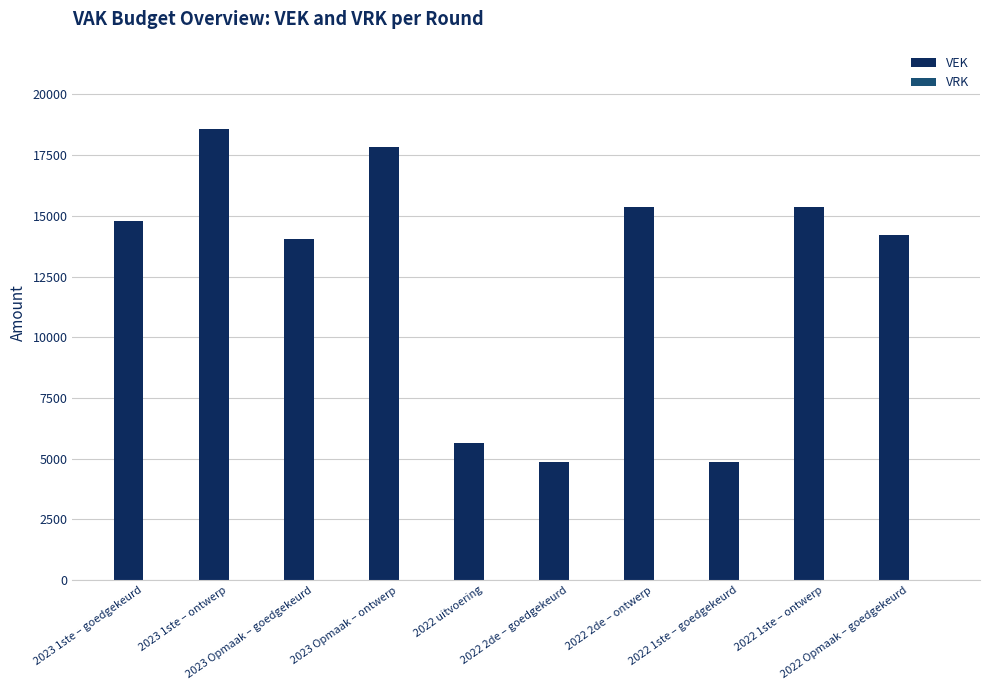

What is the smallest value displayed?

4874